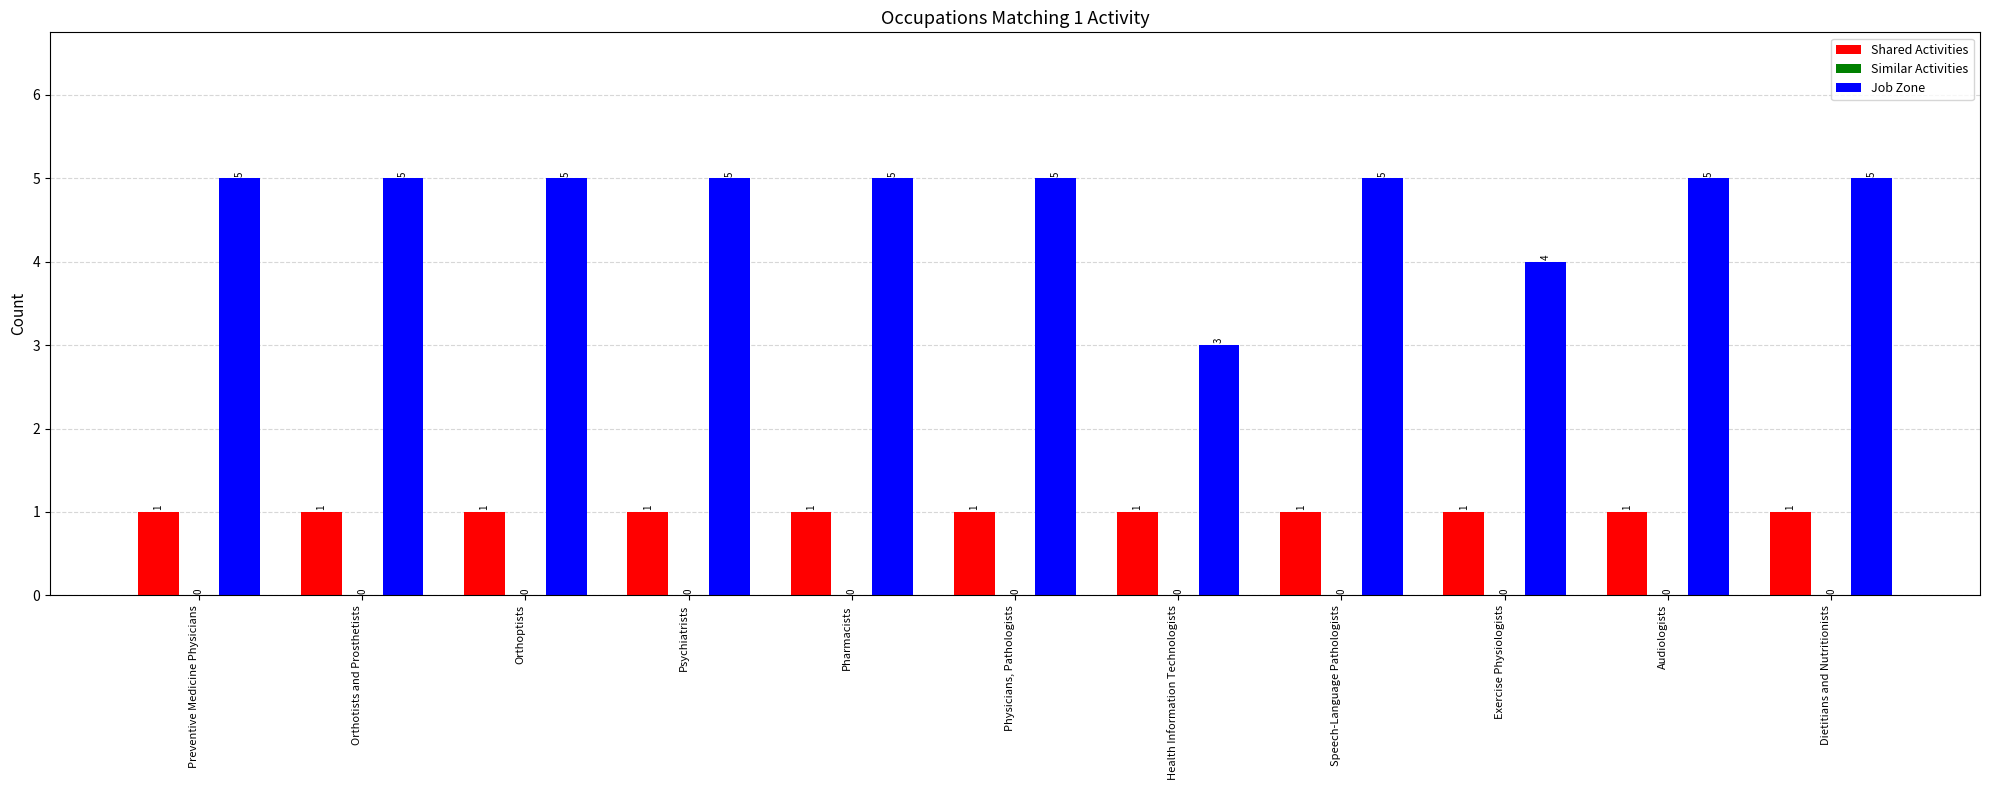

What is the label of the 8th bar from the right?

Psychiatrists